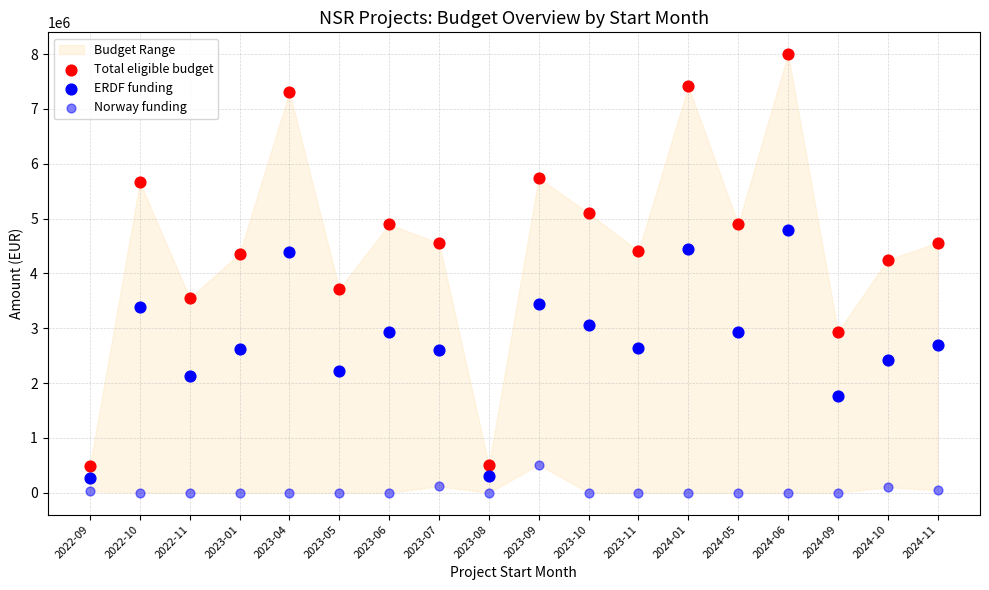

How many data points are displayed?

54